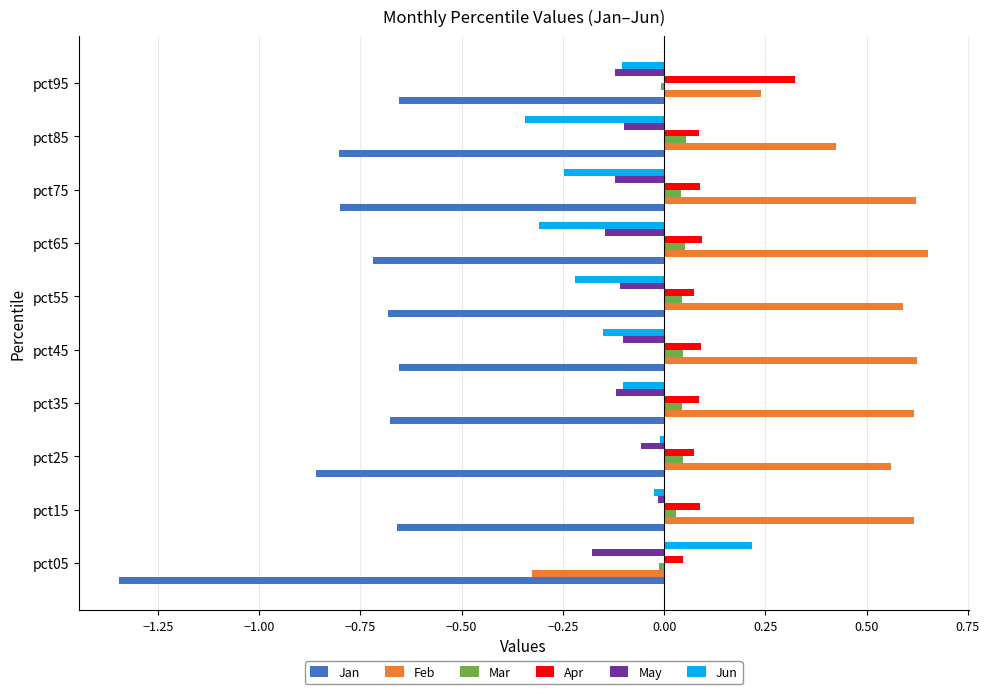

At how many categories does at least one series exceed 0?

10